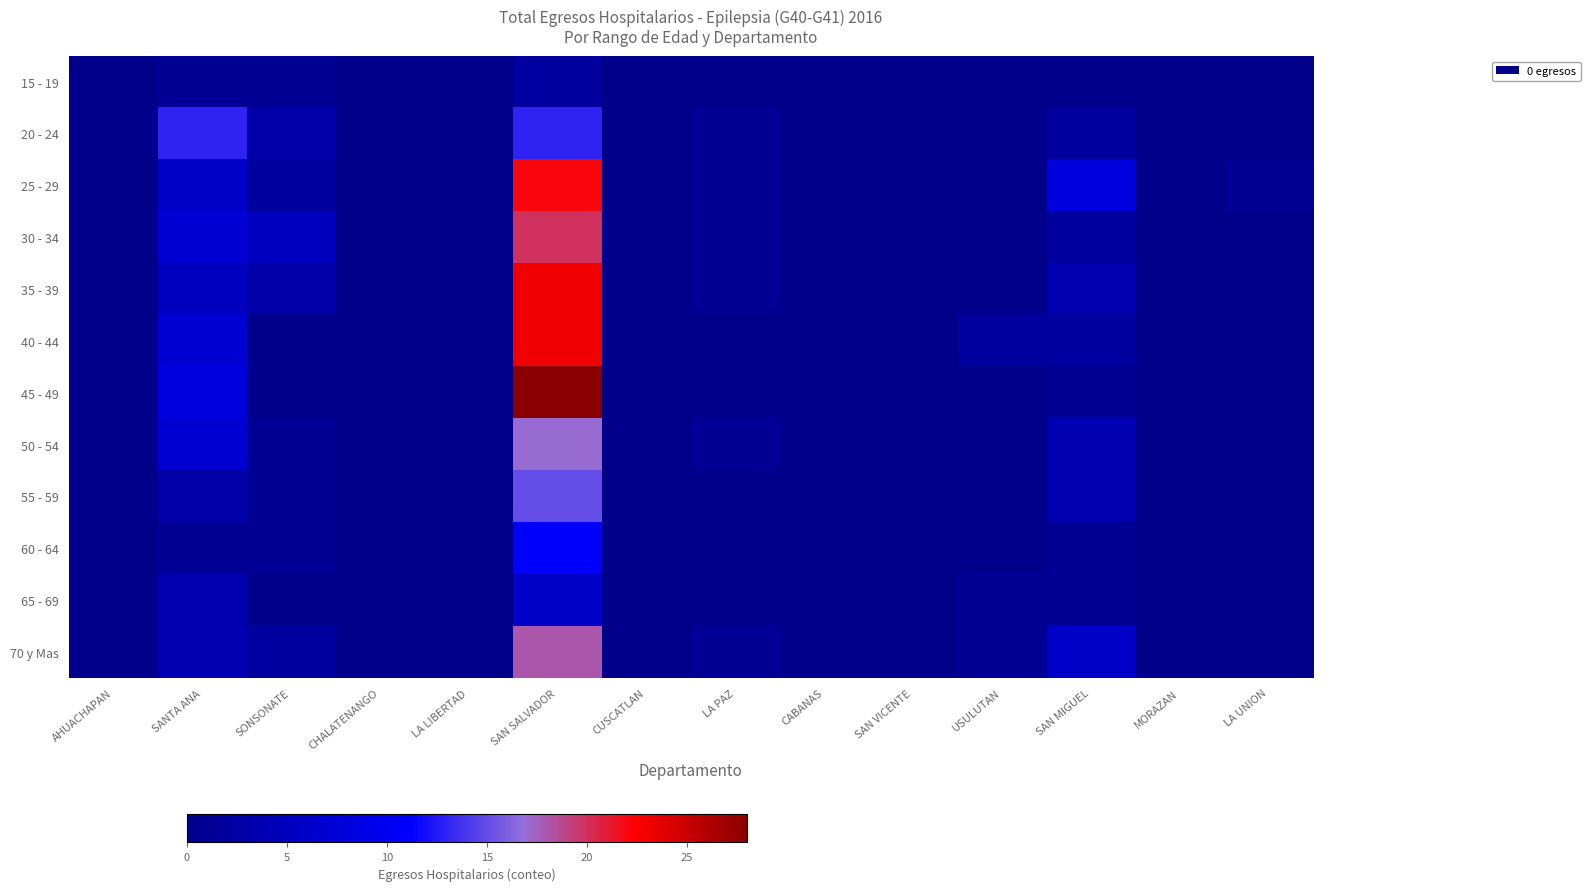

Which series has the widest spread of values?

45 - 49